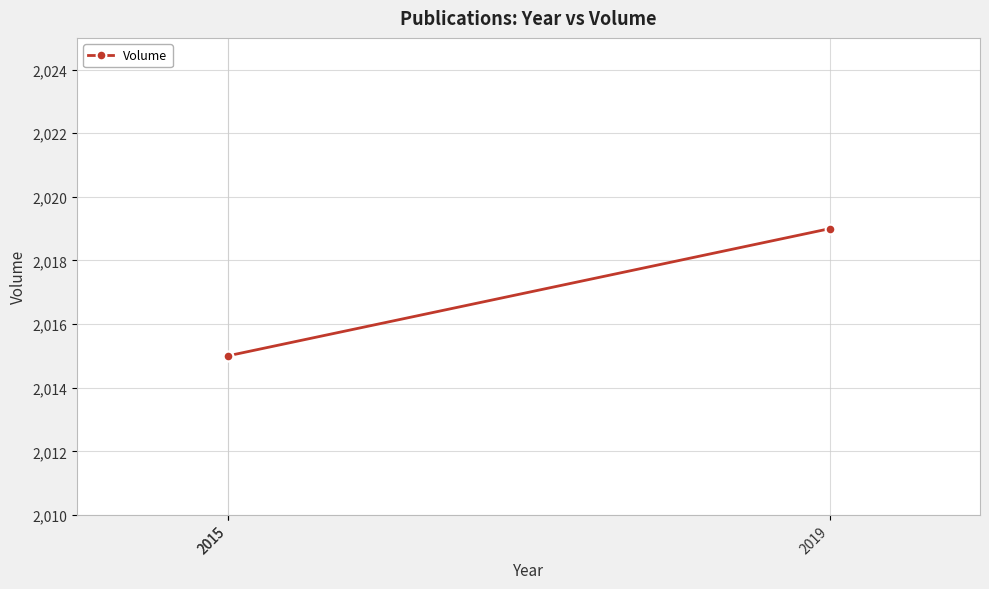

What is the difference between the values at 2019 and 2015?

4